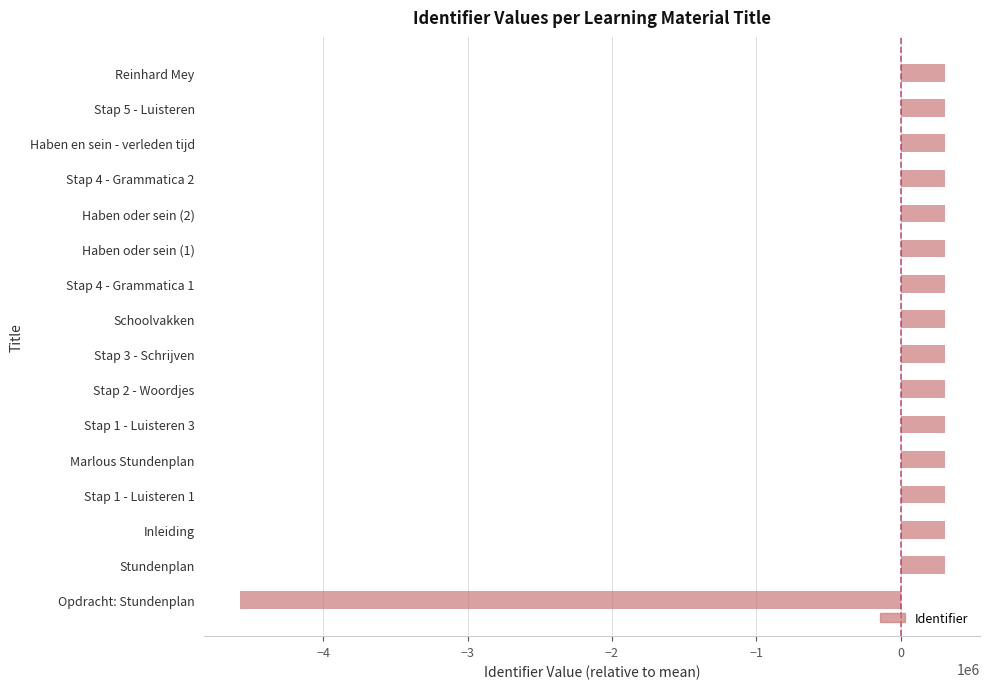

Where is the data nearest to the value -2136374?

Stundenplan